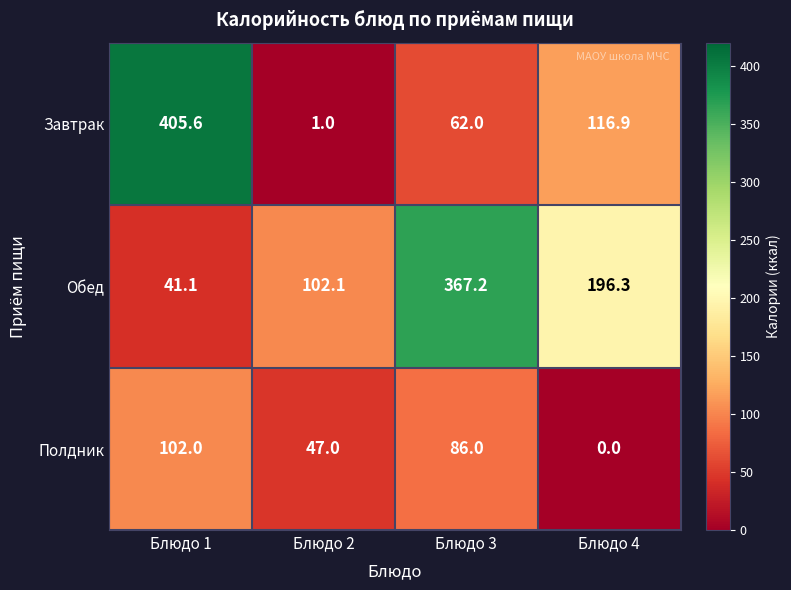

At which label is Завтрак closest to 203?

Блюдо 4